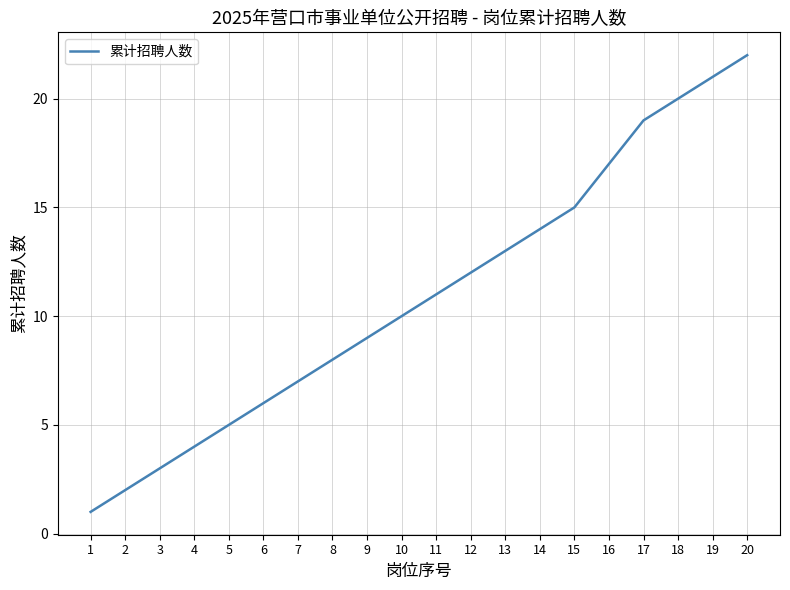

Which has a higher value, 2 or 9?

9